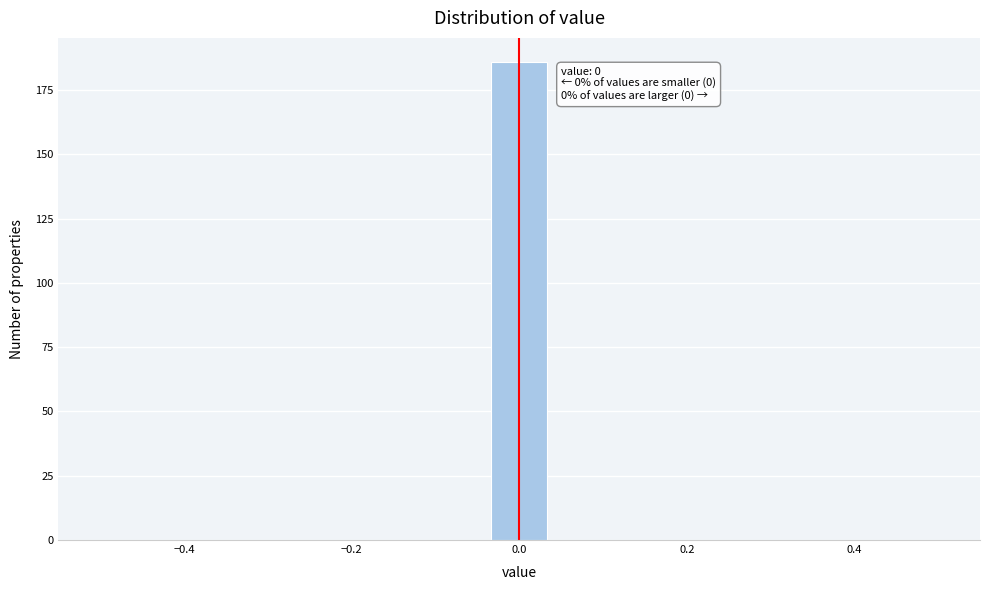

Read against the x-axis, roughly where is the centre of the tallest bar?

0.00